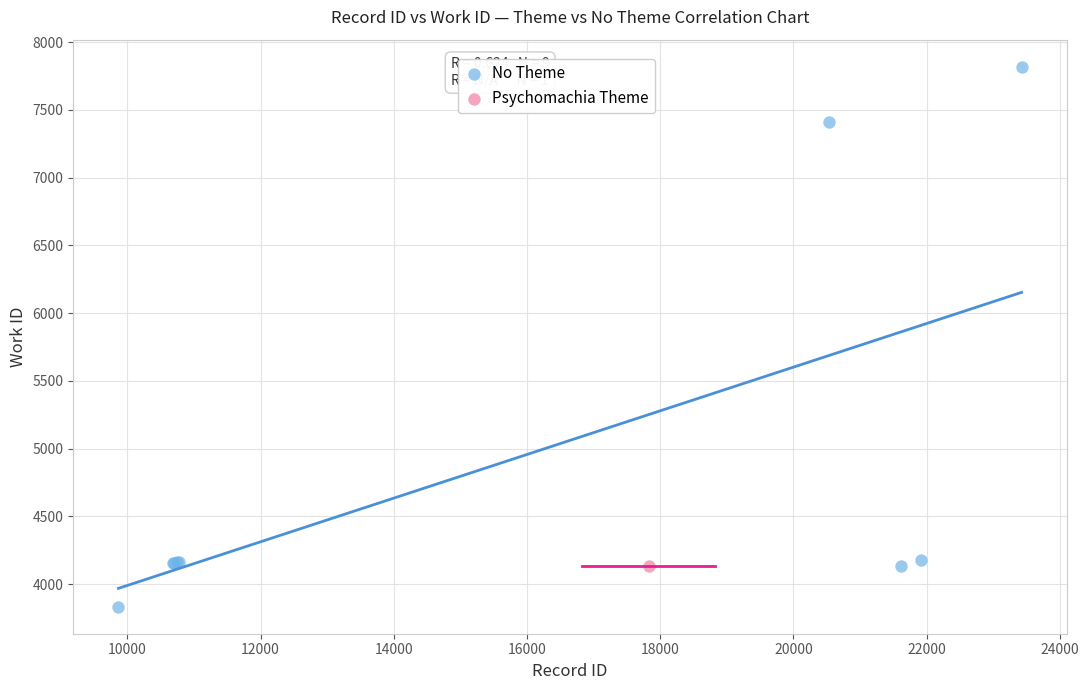

What are all the series names shown in the legend?

No Theme, Psychomachia Theme